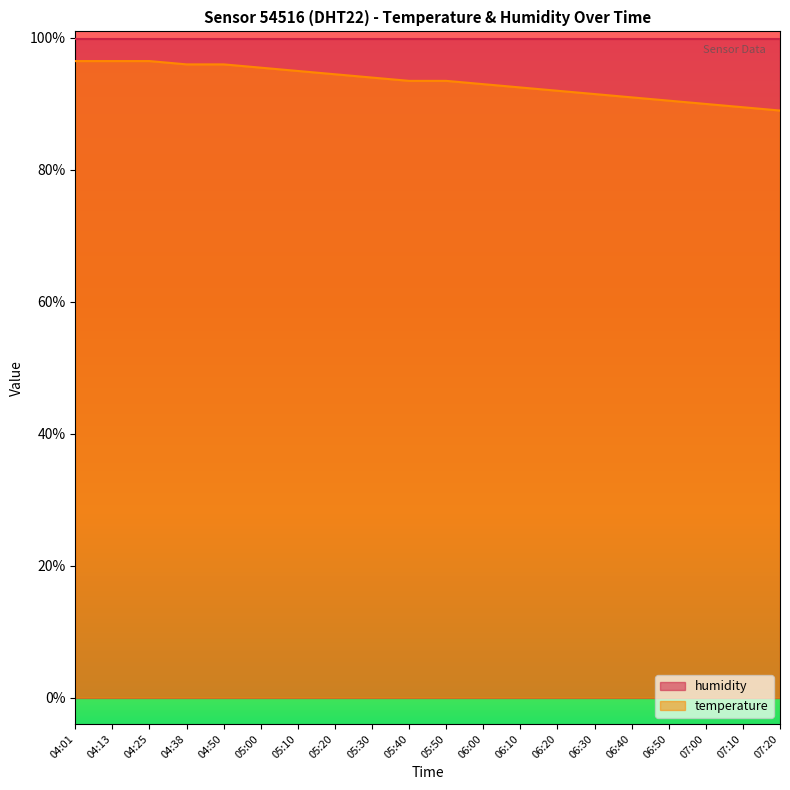

What value does the data have at 05:30?

94.0